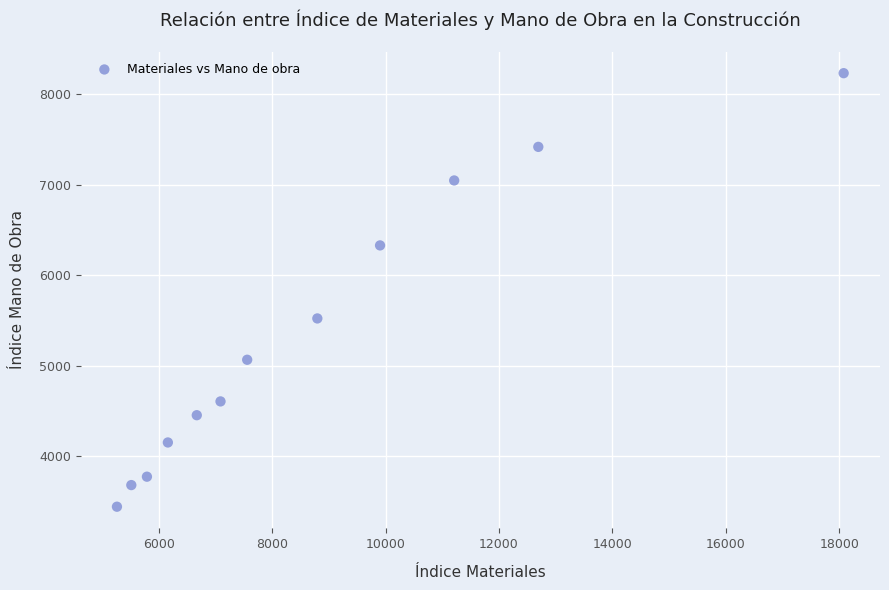

What is the range of X values (max minus min)?

12817.7